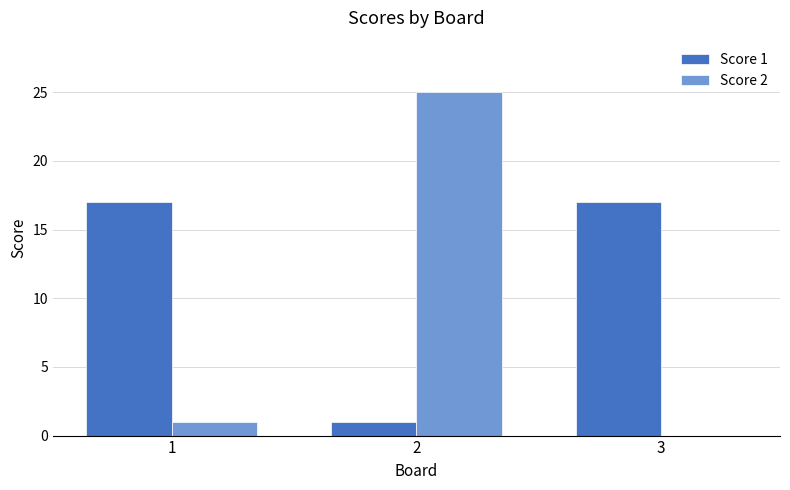

Which series has the largest total across all categories?

Score 1